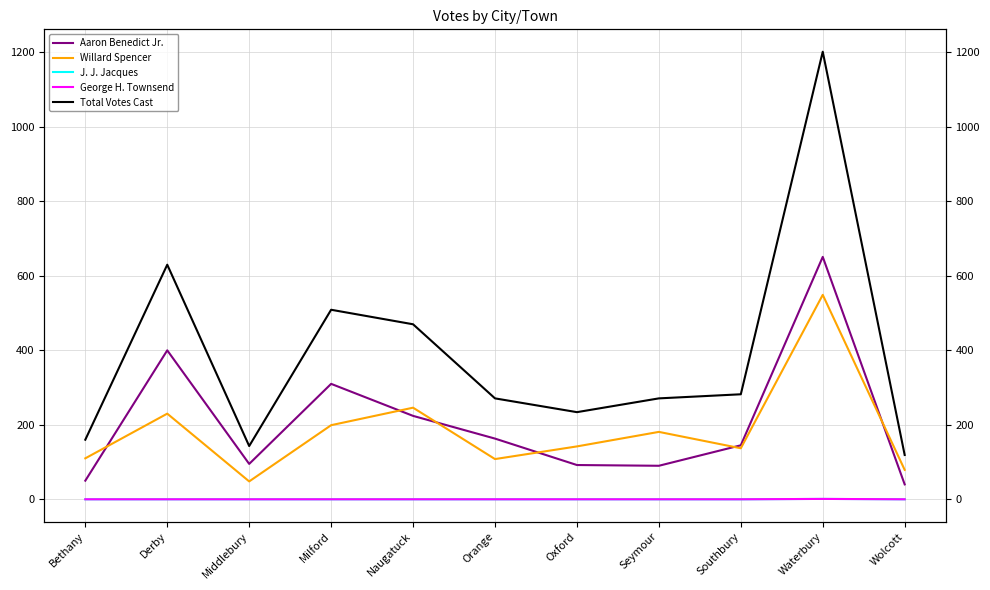

Count the number of categories in the chart.

11